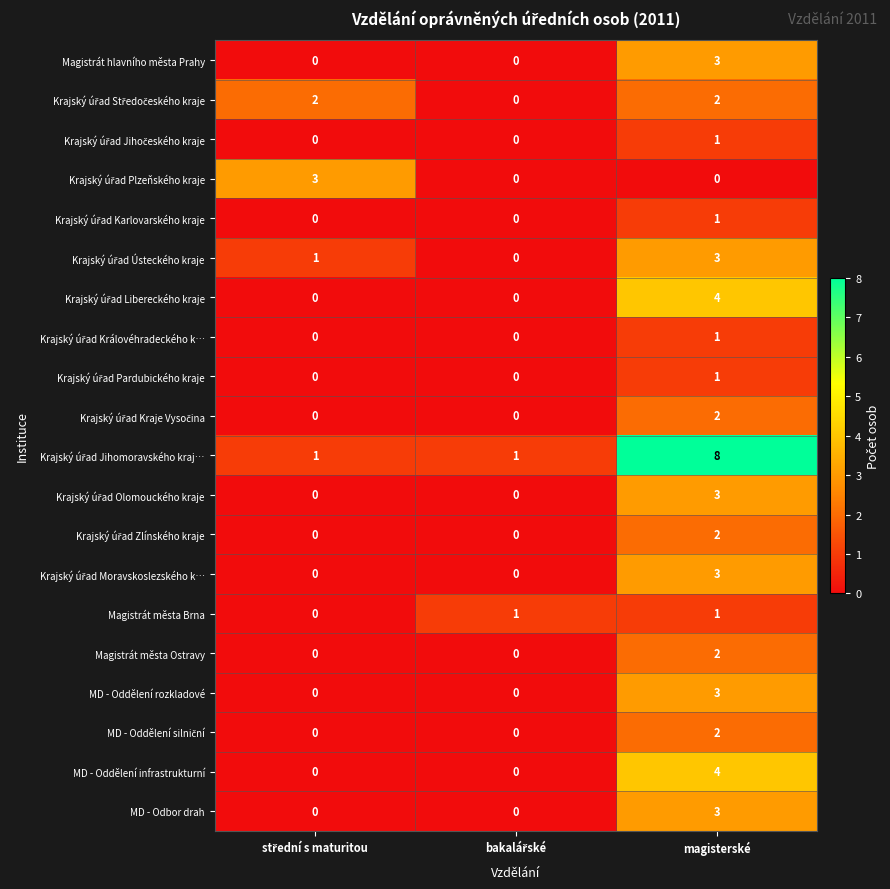

What is the maximum value for MD - Oddělení rozkladové?

3